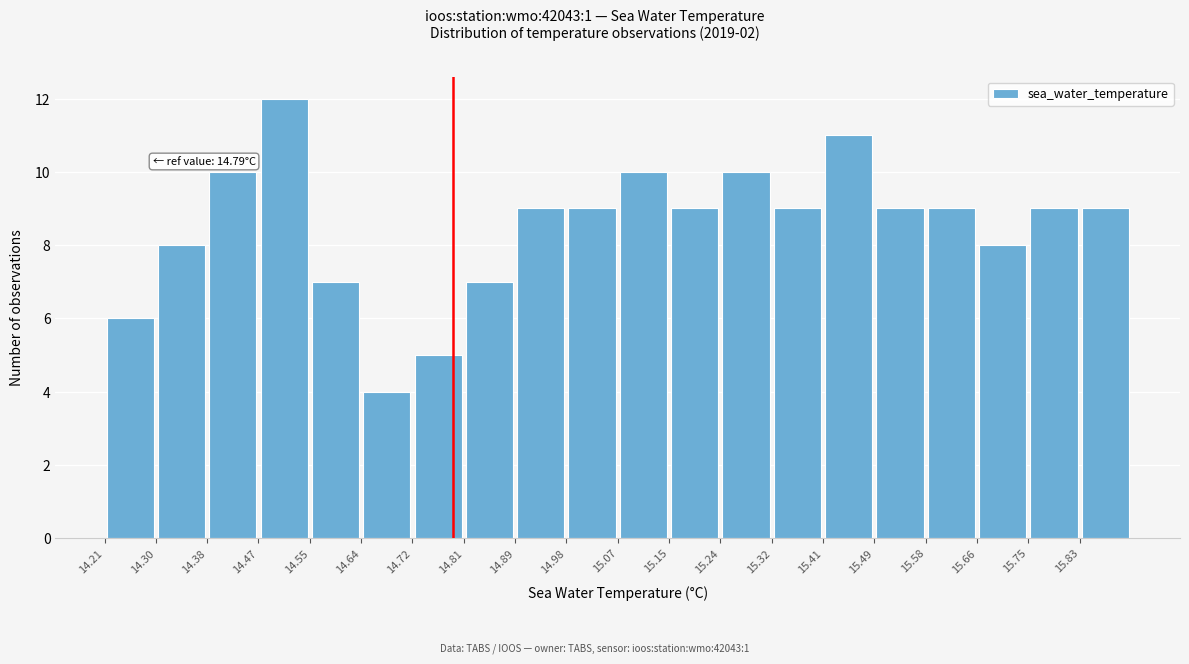

Over which range of the x-axis is the bar tallest?

14.47 to 14.55